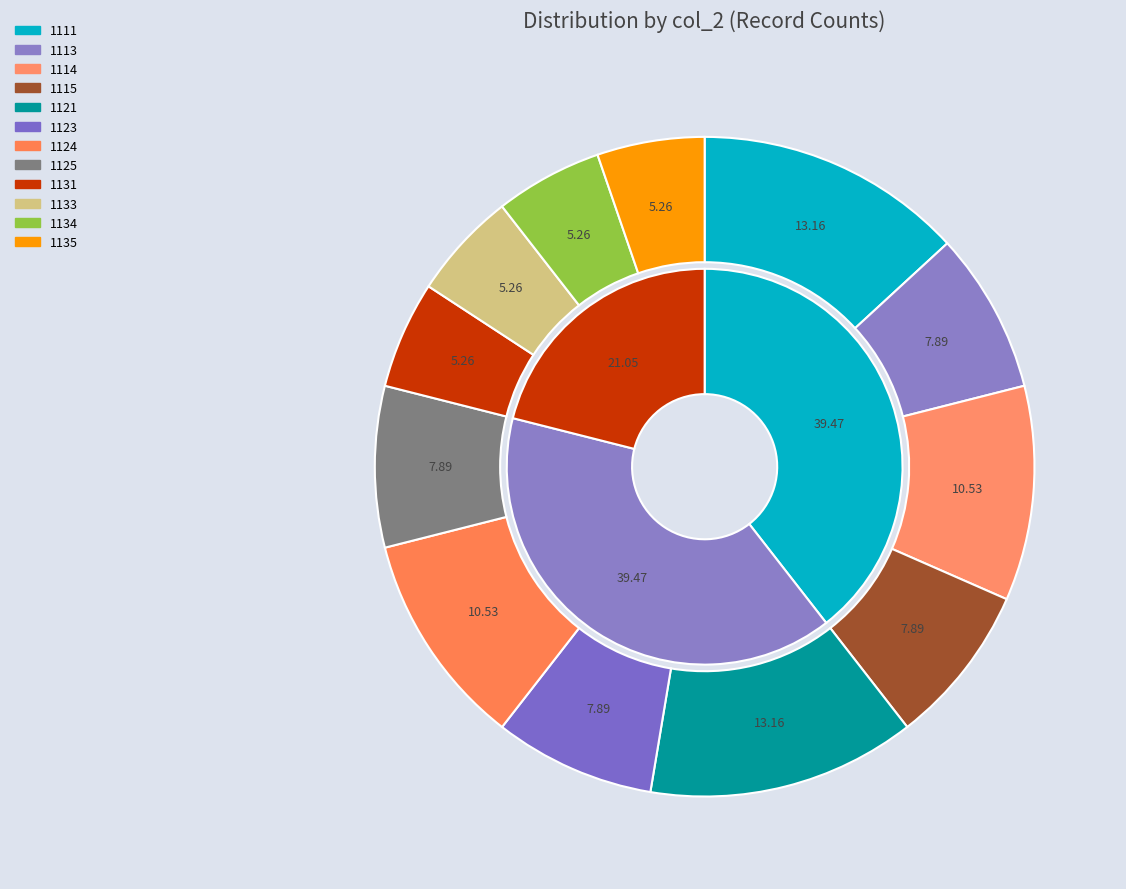

To the nearest percent, what is the difference between the largest and smallest slice percentages?

8%